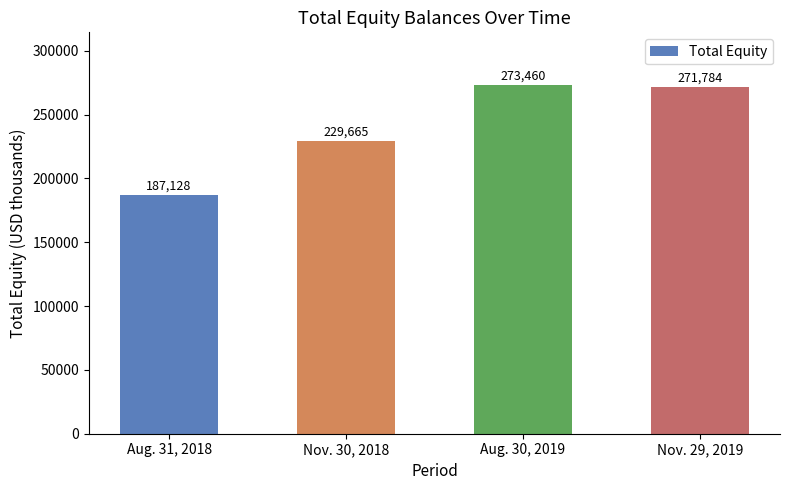

What is the average value?

240509